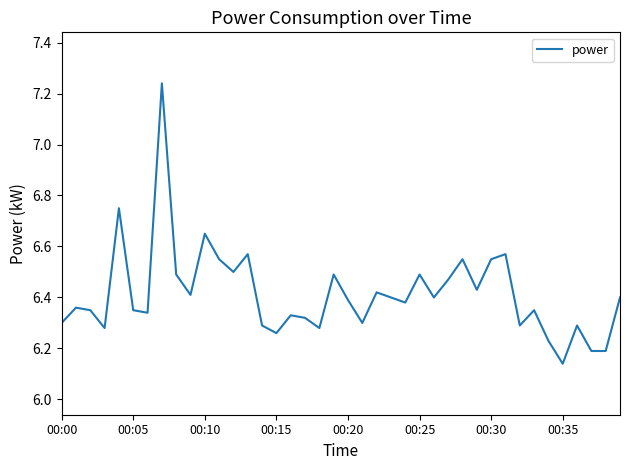

What is the difference between the maximum and minimum values?

1.1